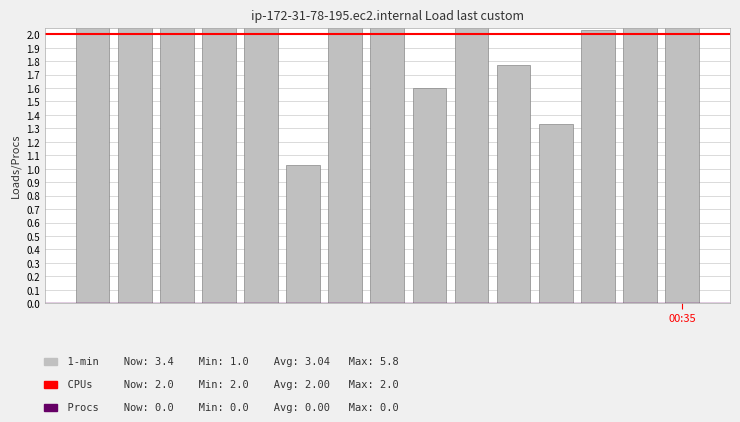

Which series has the largest range (max minus min)?

1-min